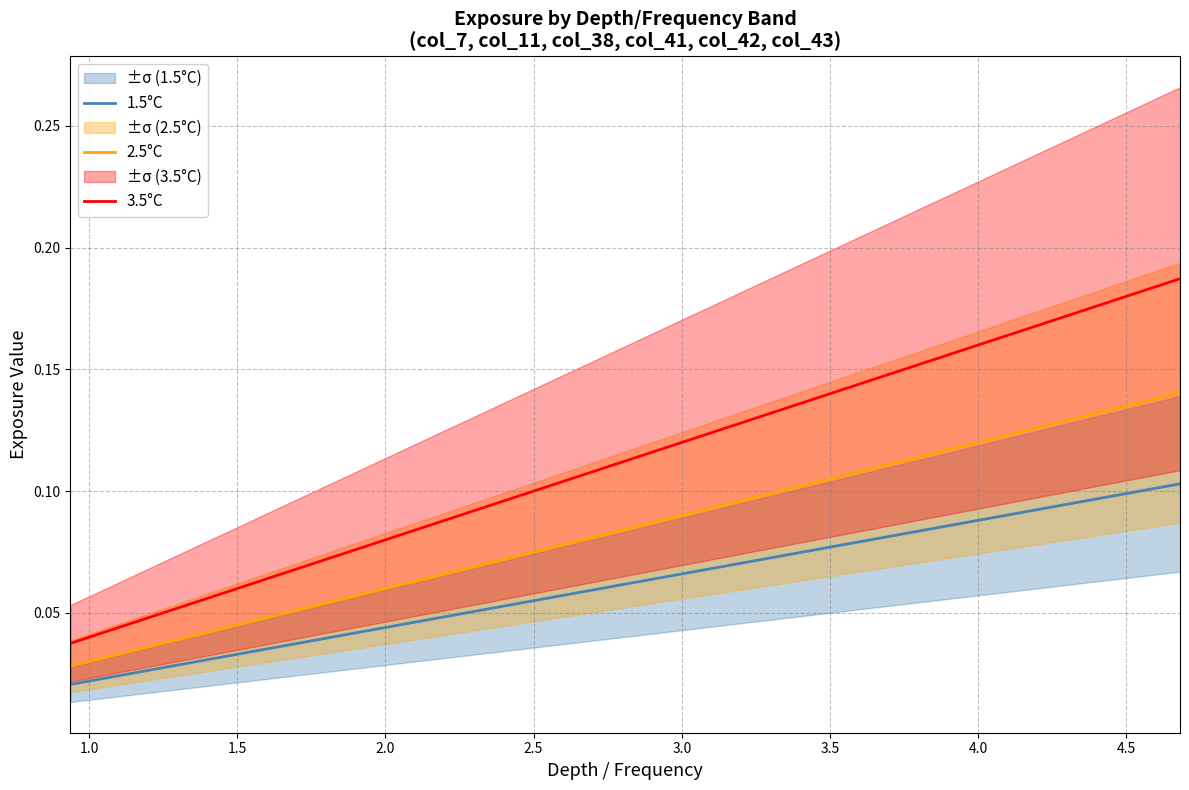

Reading left to right, extract all data points from this chart.

1.5°C: 0.0	0.0	0.0	0.0	0.0	0.0	0.0	0.1	0.1	0.1	0.1	0.1	0.1	0.1	0.1	0.1	0.1	0.1	0.1	0.1
2.5°C: 0.0	0.0	0.0	0.0	0.1	0.1	0.1	0.1	0.1	0.1	0.1	0.1	0.1	0.1	0.1	0.1	0.1	0.1	0.1	0.1
3.5°C: 0.0	0.0	0.1	0.1	0.1	0.1	0.1	0.1	0.1	0.1	0.1	0.1	0.1	0.1	0.1	0.2	0.2	0.2	0.2	0.2